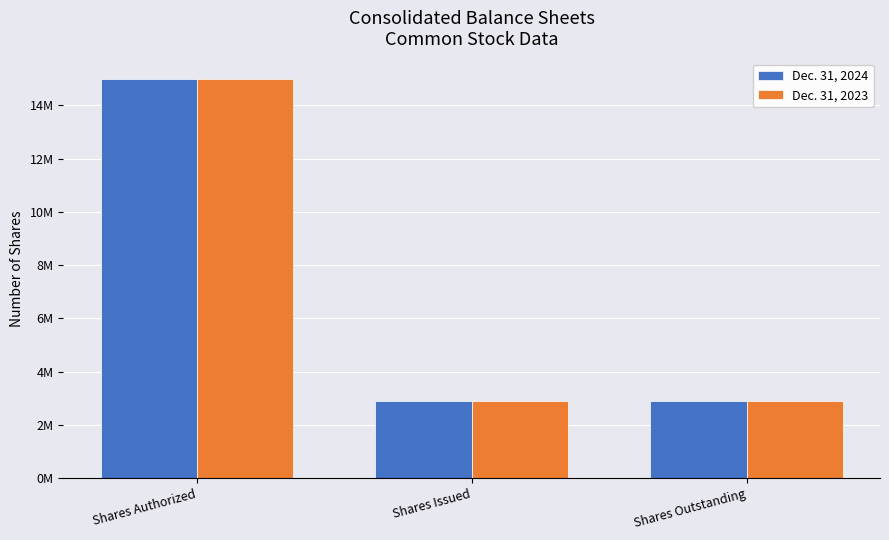

What are all the series names shown in the legend?

Dec. 31, 2024, Dec. 31, 2023